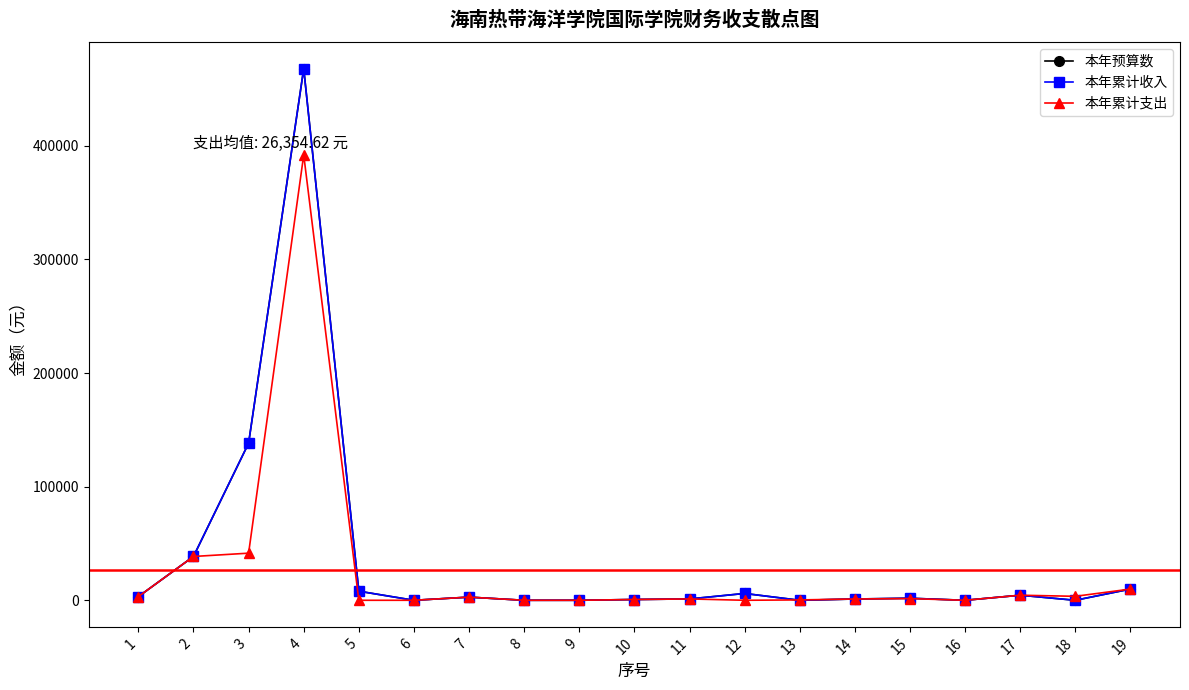

Is this an area chart (filled region under the line)?

No